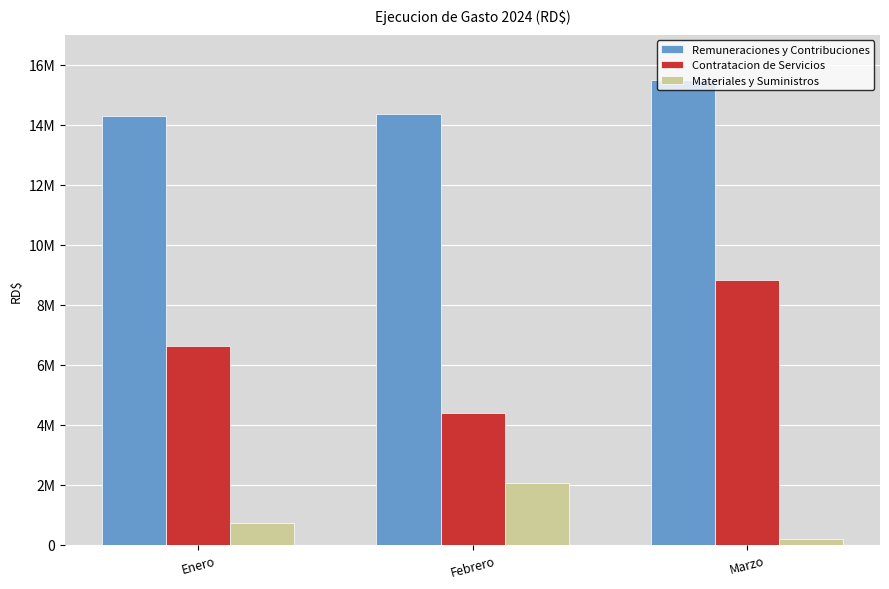

What is the label of the 2nd bar from the right?

Febrero